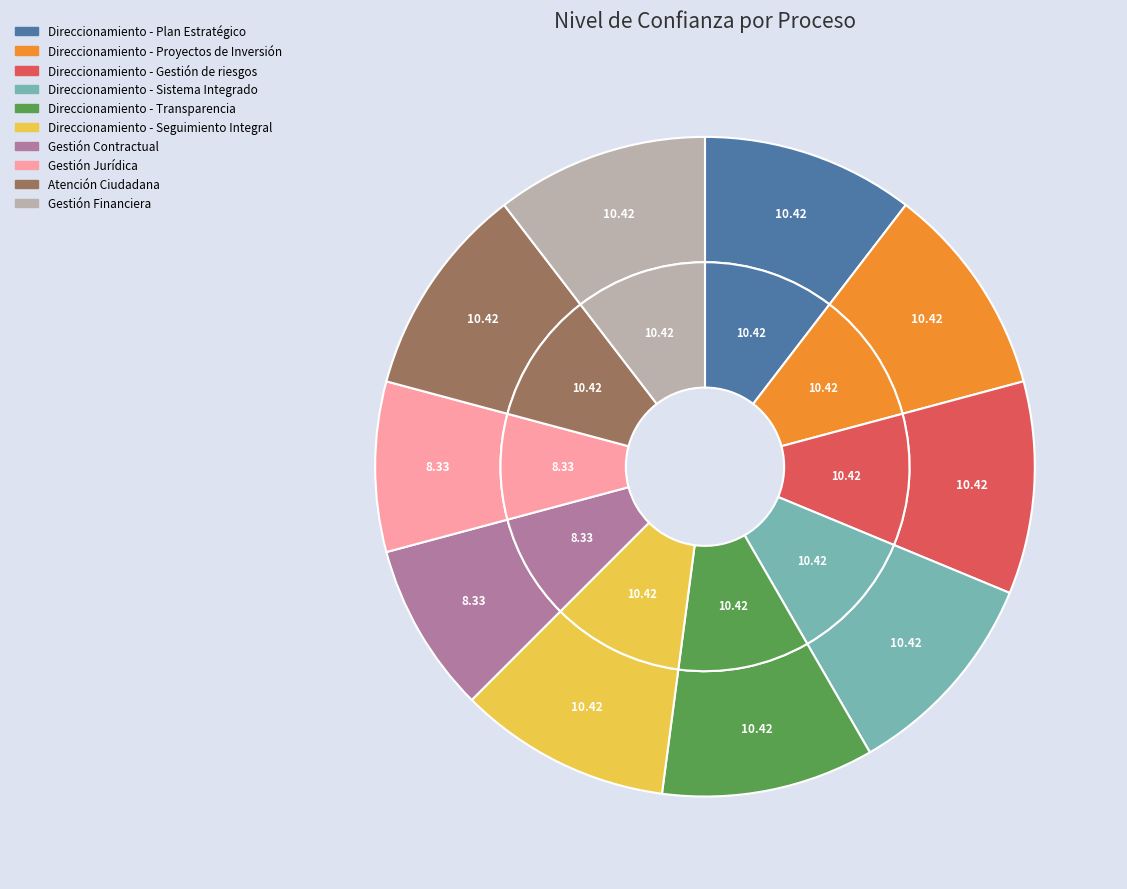

Is it true that Direccionamiento - Transparencia is 23% of the pie?

False